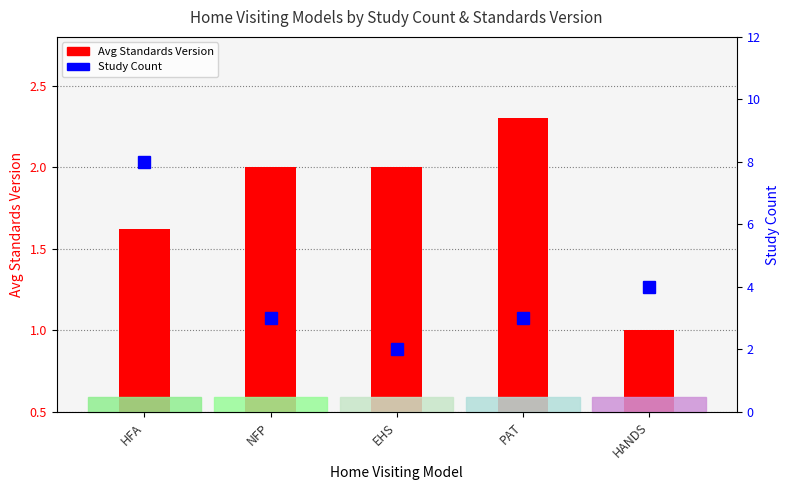

How many groups of bars are there?

5